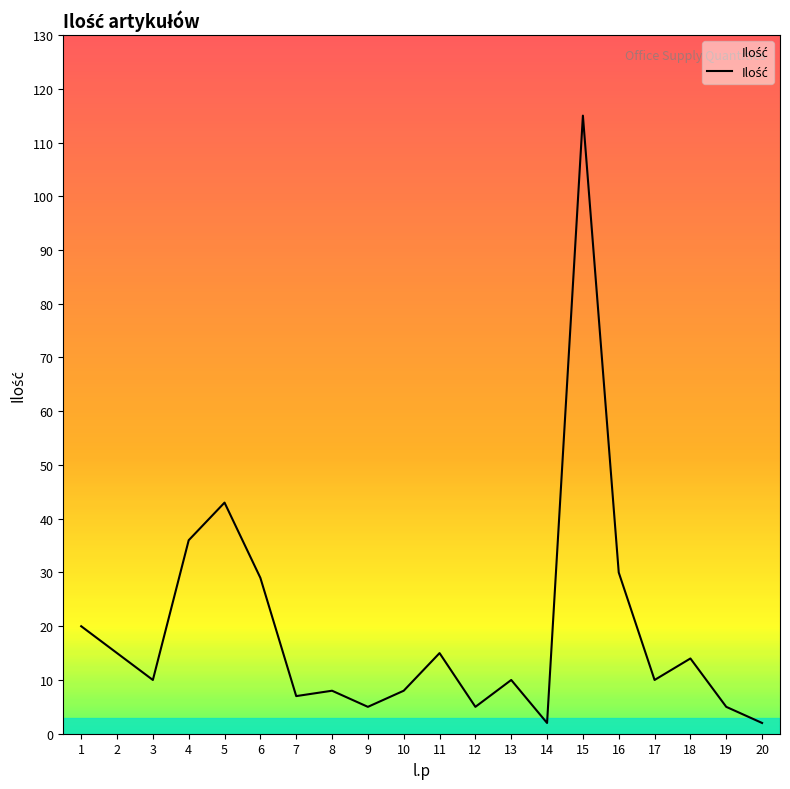

At which category does the chart reach its peak across all series?

15